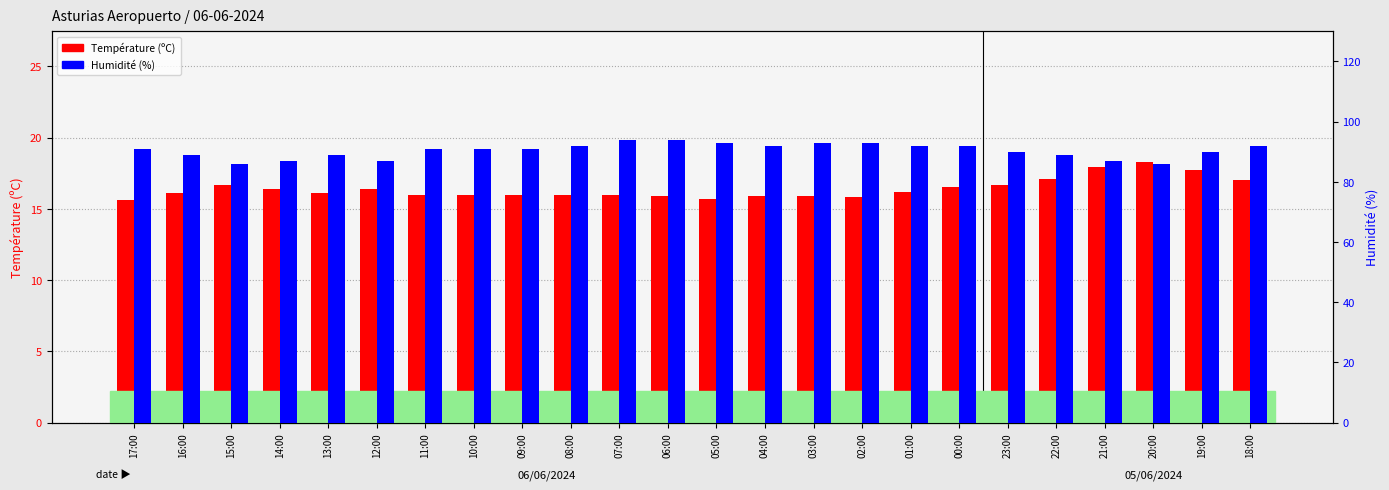

At 04:00, list the series in order from largest to smallest.

Humidité (%), Température (ºC)